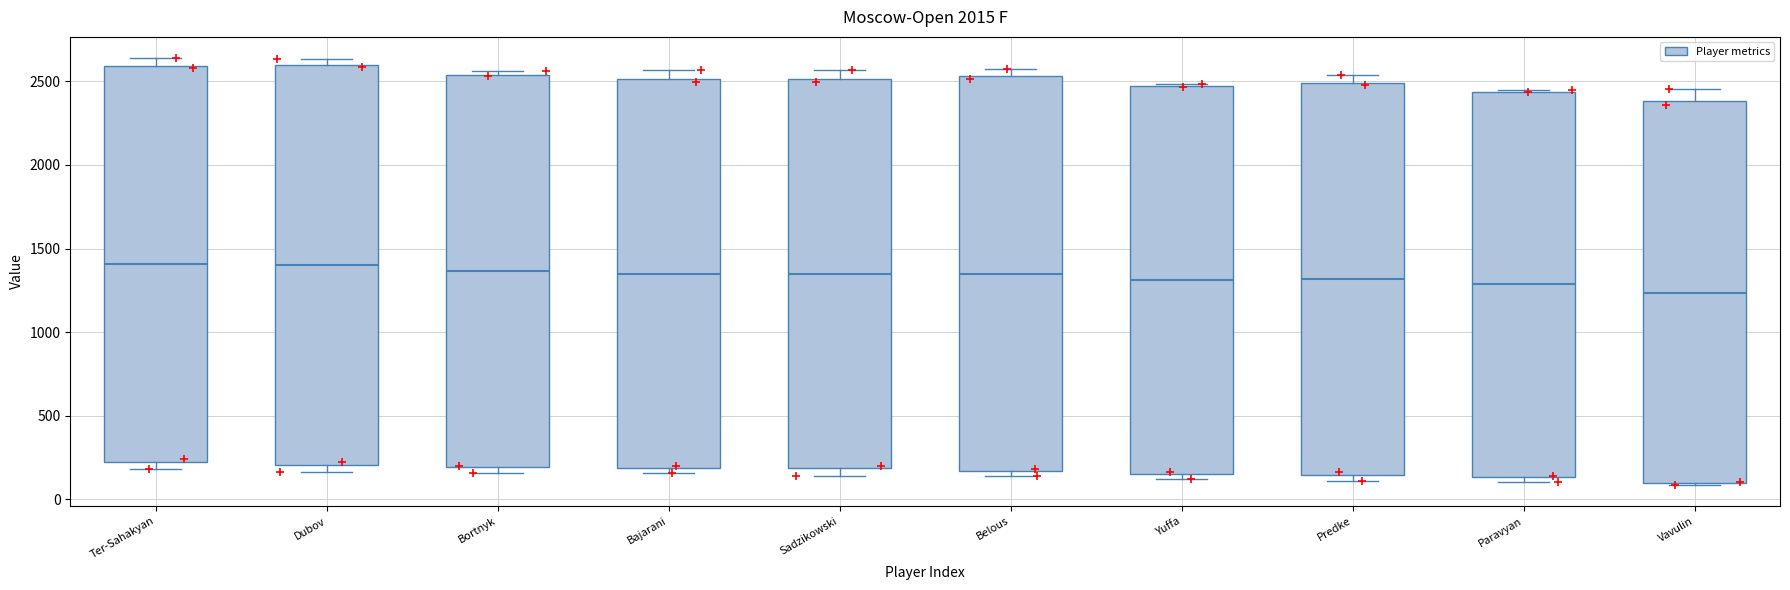

Reading left to right, transcribe this box plot: for each box, give where its median line is, the range the box spans, and where its two whiskers end, as read against the y-axis. The values are not printed on the chart, so give them approximately, as read against the axis.

Ter-Sahakyan: median 1400, box 200 to 2600, whiskers 200 (just below the box's lower edge) to 2650
Dubov: median 1400, box 200 to 2600, whiskers 150 to 2650
Bortnyk: median 1350, box 200 to 2550, whiskers 150 to 2550 (just above the box's upper edge)
Bajarani: median 1350, box 200 to 2500, whiskers 150 to 2550
Sadzikowski: median 1350, box 200 to 2500, whiskers 150 to 2550
Belous: median 1350, box 150 to 2550, whiskers 150 (just below the box's lower edge) to 2600
Yuffa: median 1300, box 150 to 2450, whiskers 100 to 2500
Predke: median 1300, box 150 to 2500, whiskers 100 to 2550
Paravyan: median 1300, box 150 to 2450, whiskers 100 to 2450
Vavulin: median 1250, box 100 to 2400, whiskers 100 to 2450